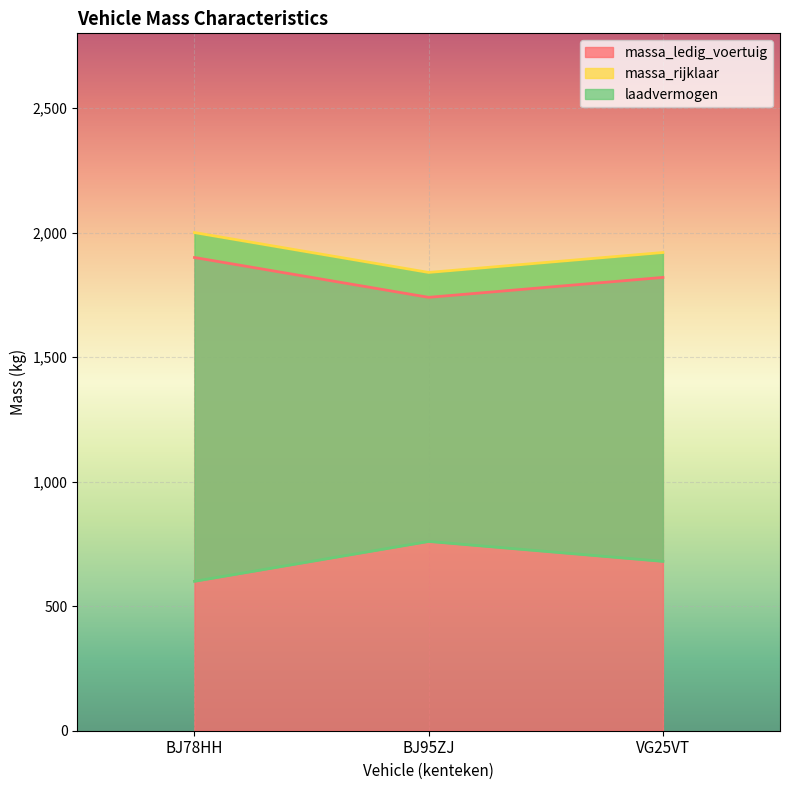

Which series has the widest spread of values?

massa_ledig_voertuig